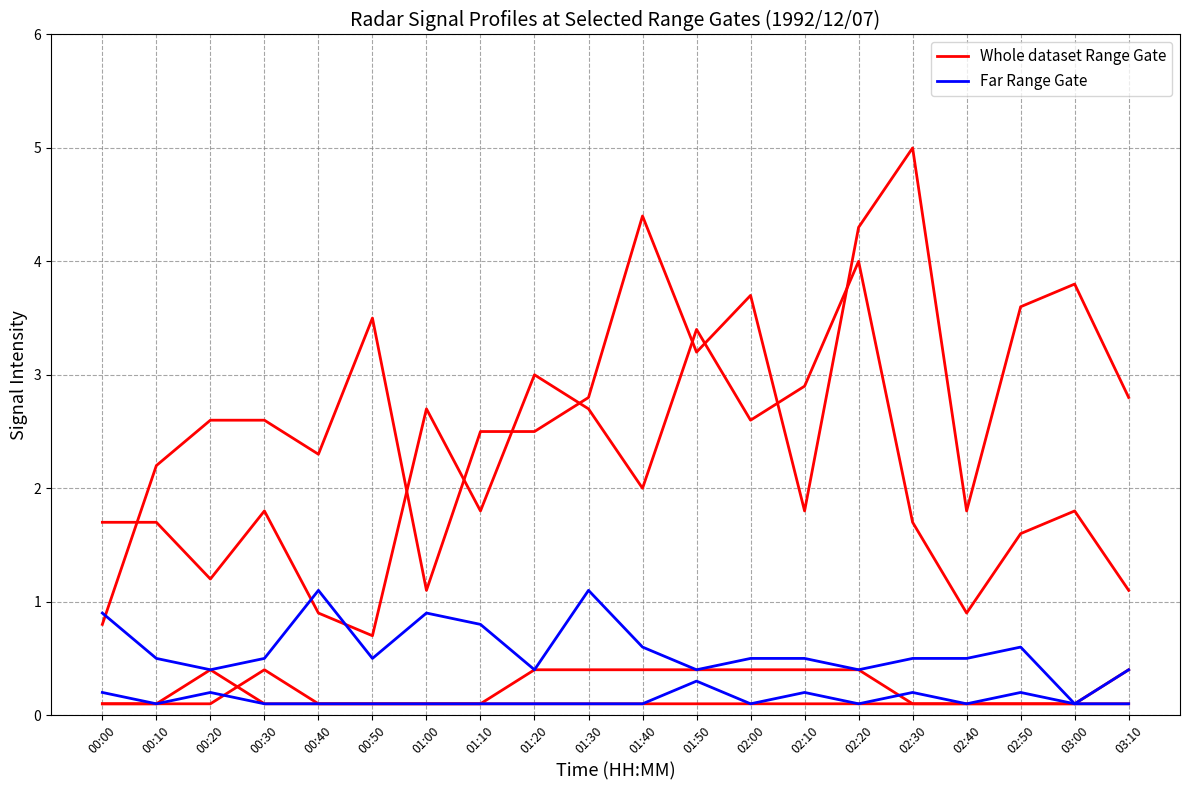

Which has a higher value, 02:00 or 00:10?

02:00